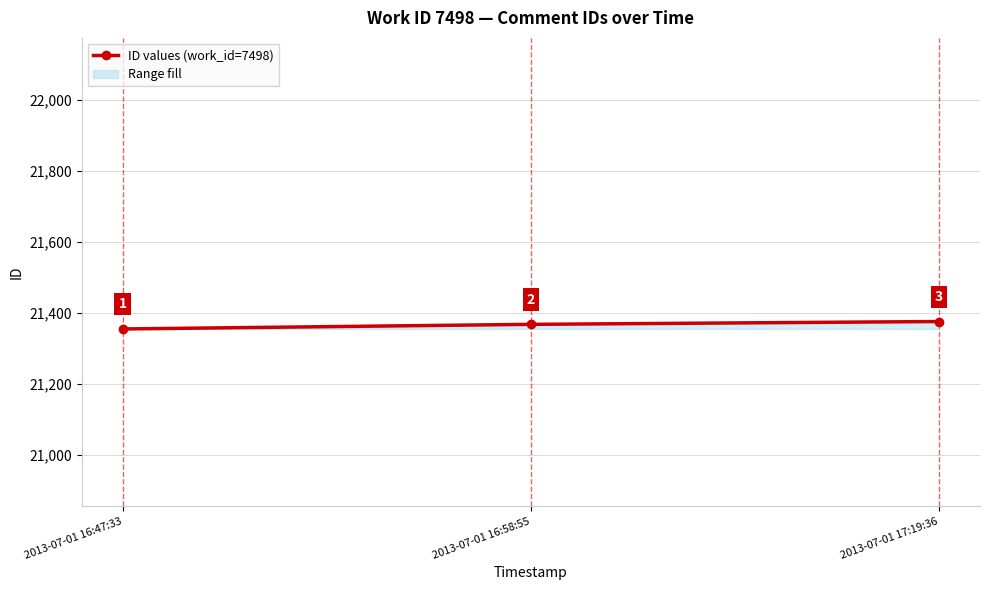

Approximately how many times larger is the value at 2013-07-01 16:58:55 compared to 2013-07-01 17:19:36?

1.0